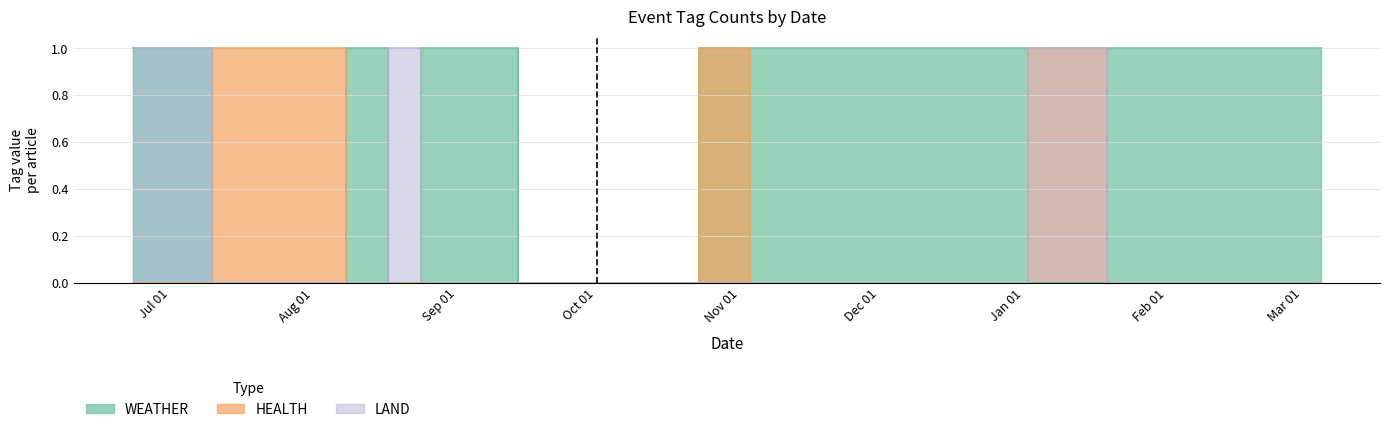

Reading left to right, list all the values displayed in this chart.

WEATHER: 2023-06-23=1	2023-07-10=0	2023-08-08=1	2023-08-17=0	2023-08-24=1	2023-09-14=0	2023-10-07=0	2023-10-23=1	2023-11-03=1	2023-11-03=1	2024-01-02=0	2024-01-19=1	2024-03-02=1	2024-03-05=1
HEALTH: 2023-06-23=0	2023-07-10=1	2023-08-08=0	2023-08-17=0	2023-08-24=0	2023-09-14=0	2023-10-07=0	2023-10-23=1	2023-11-03=1	2023-11-03=0	2024-01-02=1	2024-01-19=0	2024-03-02=0	2024-03-05=0
LAND: 2023-06-23=1	2023-07-10=0	2023-08-08=0	2023-08-17=1	2023-08-24=0	2023-09-14=0	2023-10-07=0	2023-10-23=0	2023-11-03=0	2023-11-03=0	2024-01-02=1	2024-01-19=0	2024-03-02=0	2024-03-05=0